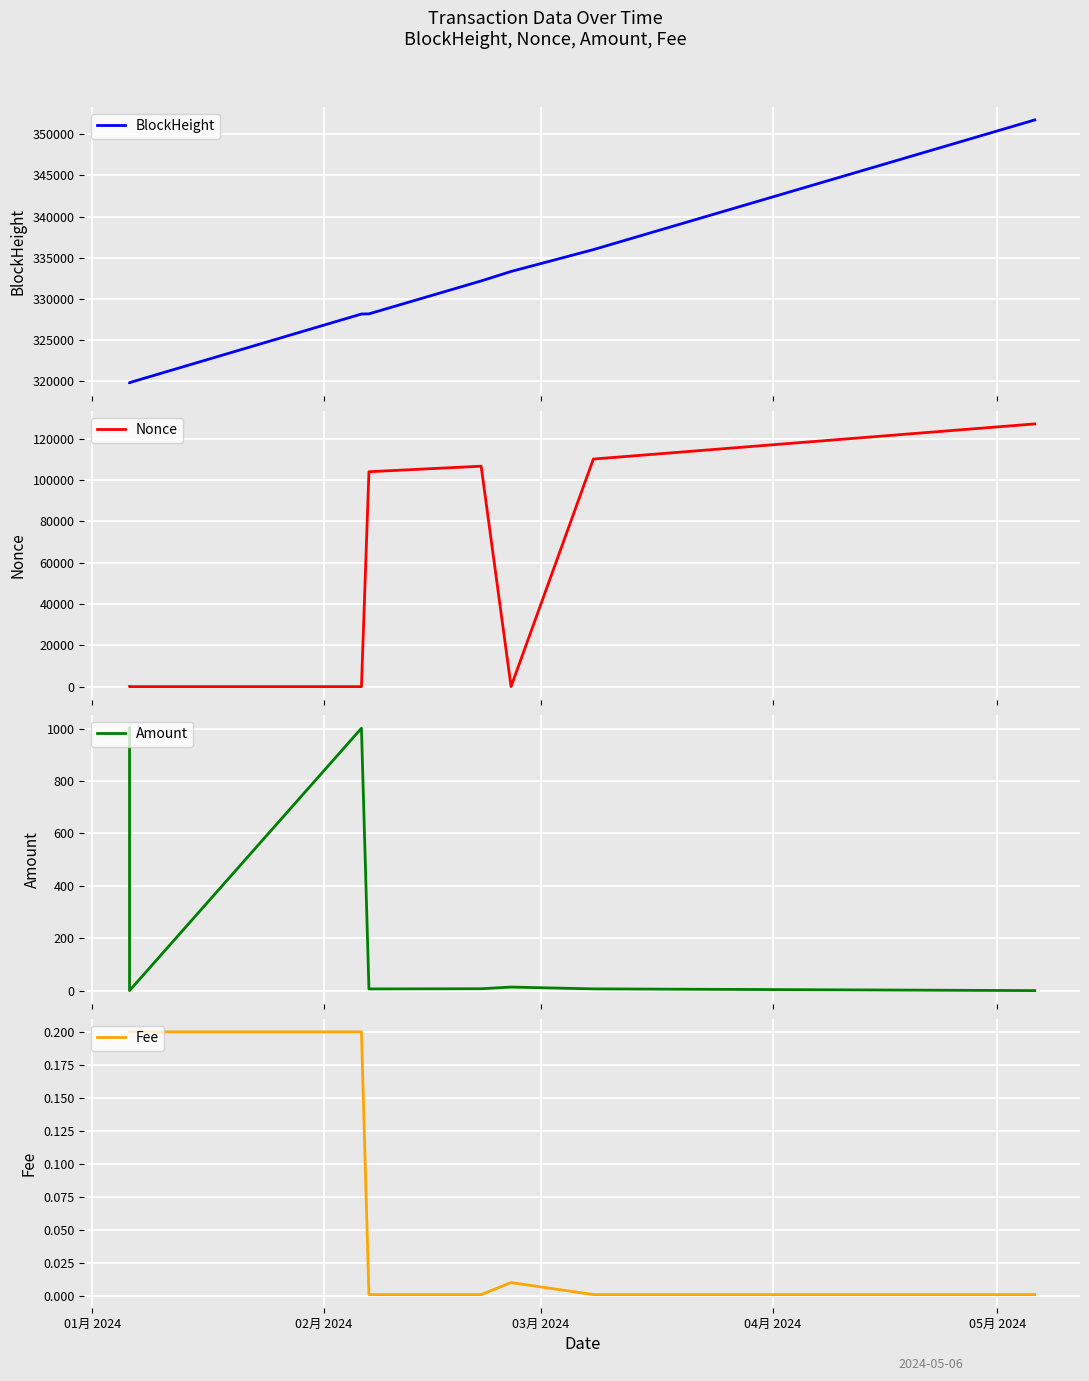

What is the average value of the Fee series?

0.1